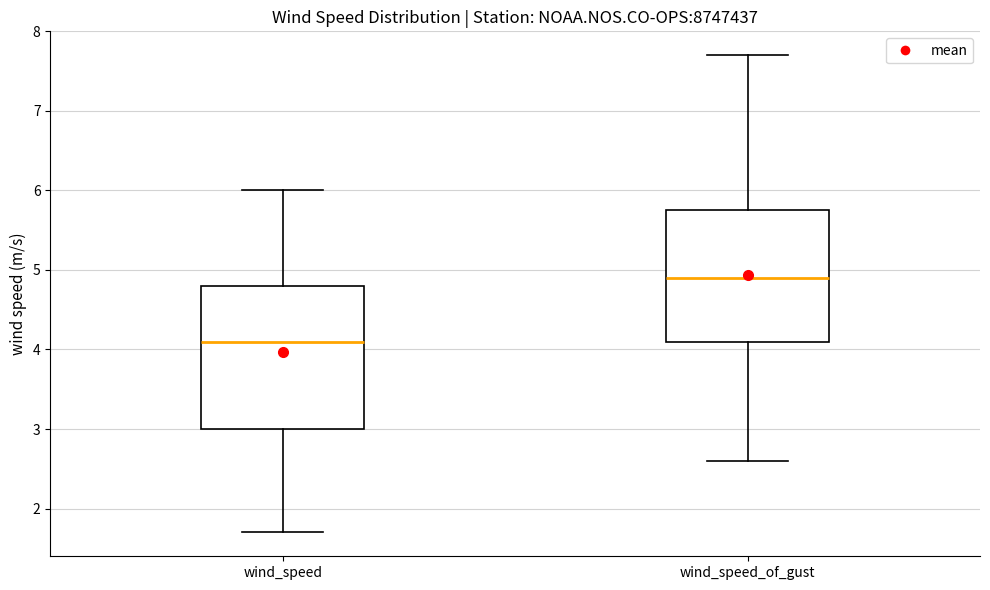

Reading left to right, transcribe this box plot: for each box, give where its median line is, the range the box spans, and where its two whiskers end, as read against the y-axis. The values are not printed on the chart, so give them approximately, as read against the axis.

wind_speed: median 4.1, box 3.0 to 4.8, whiskers 1.7 to 6.0
wind_speed_of_gust: median 4.9, box 4.1 to 5.8, whiskers 2.6 to 7.7